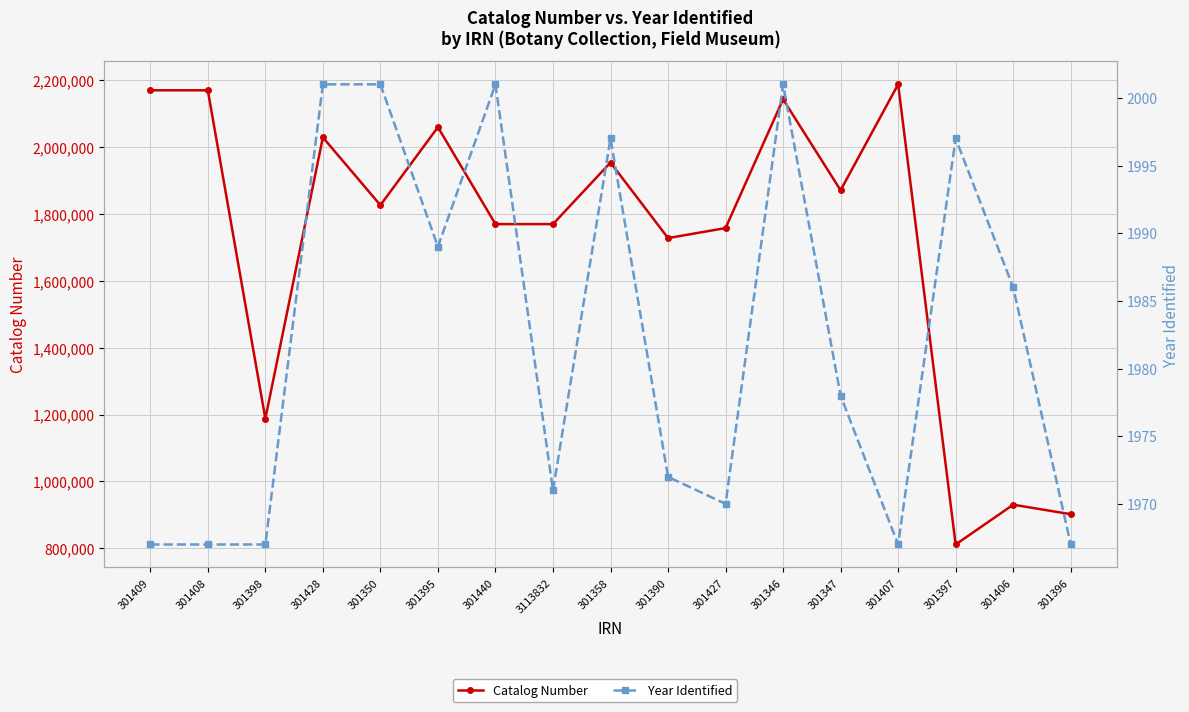

At how many categories does at least one series exceed 178845?

17